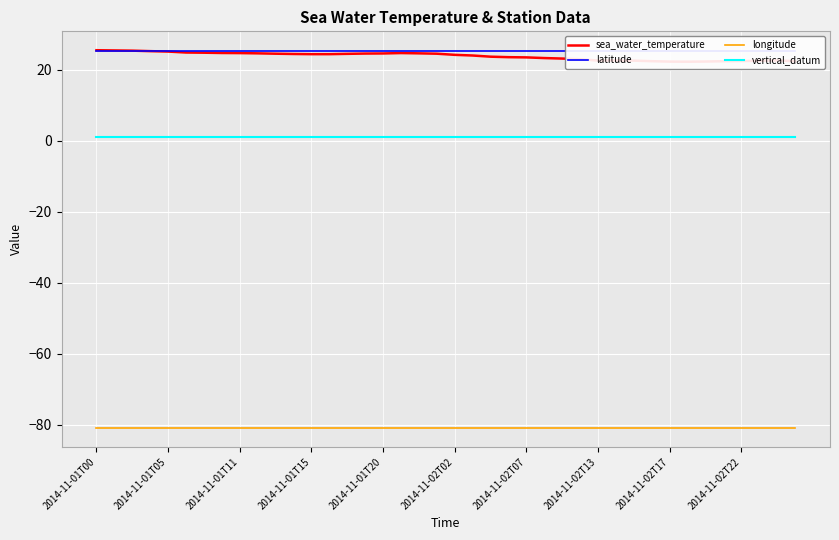

How many series are shown in this chart?

4